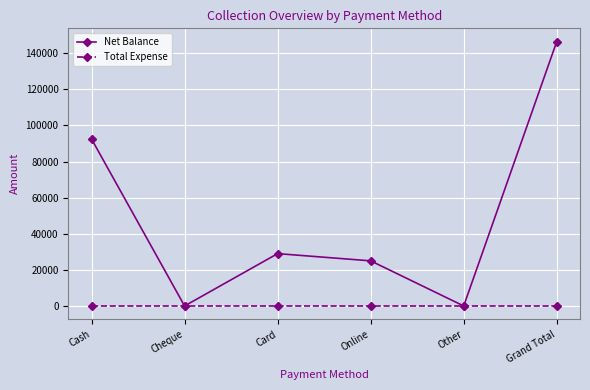

In Net Balance, how many points are higher than both neighbors (excluding endpoints)?

1